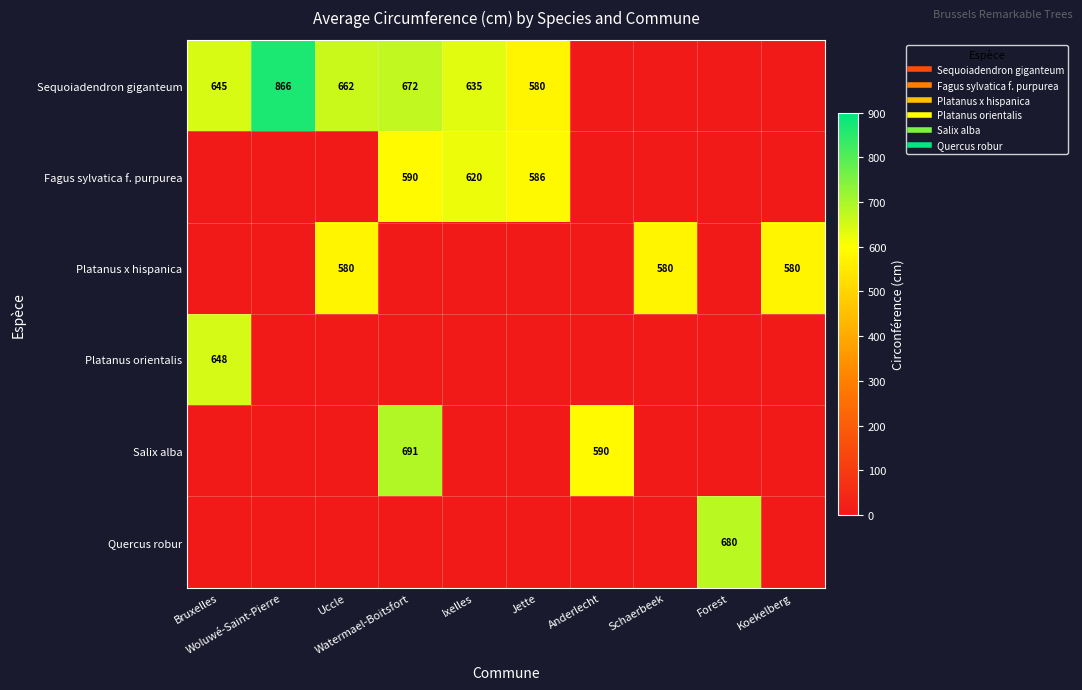

What is the difference between the highest and lowest values at Woluwé-Saint-Pierre?

866